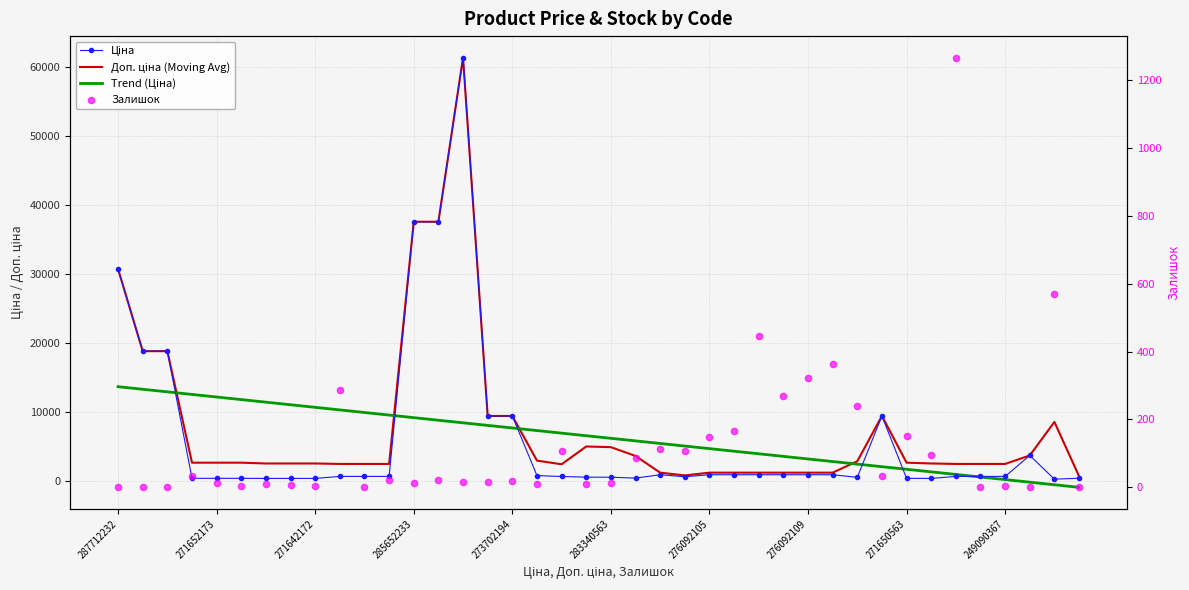

At how many categories does at least one series exceed 20073?

4